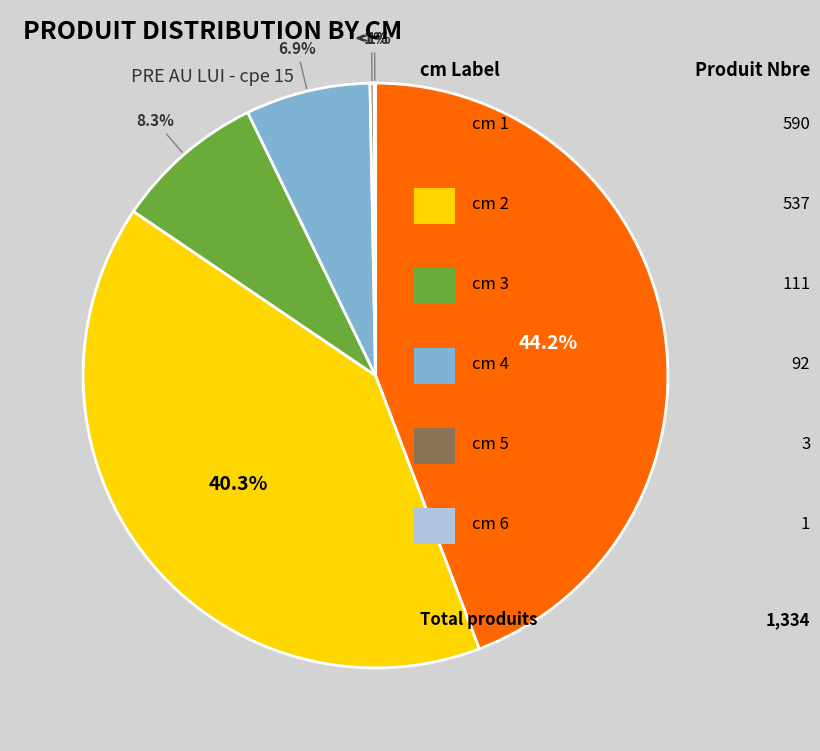

To the nearest percent, what is the difference between the 6 and 1 slice percentages?

44%